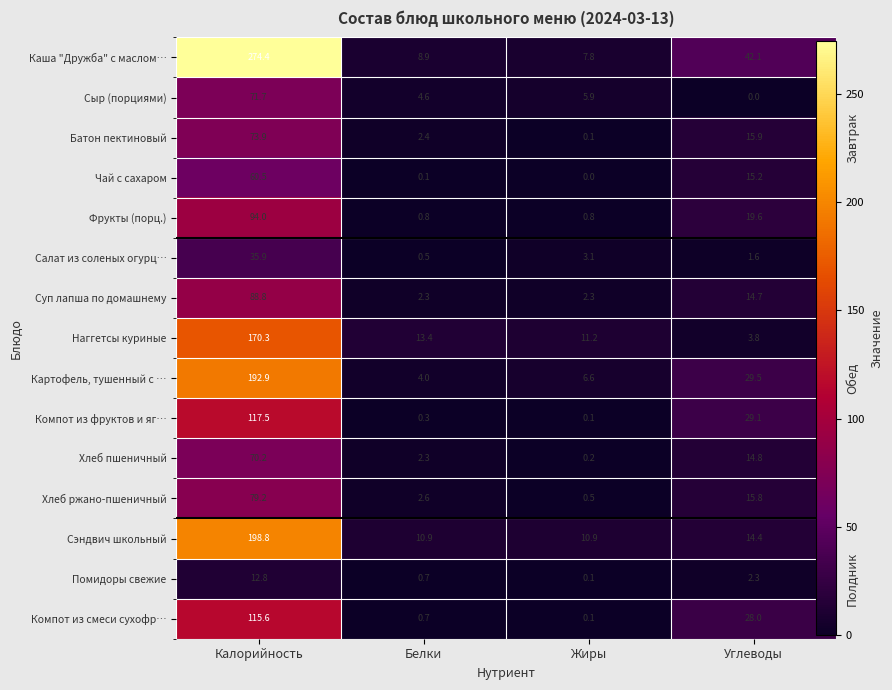

Is it true that Помидоры свежие equals 0.8 at Углеводы?

False